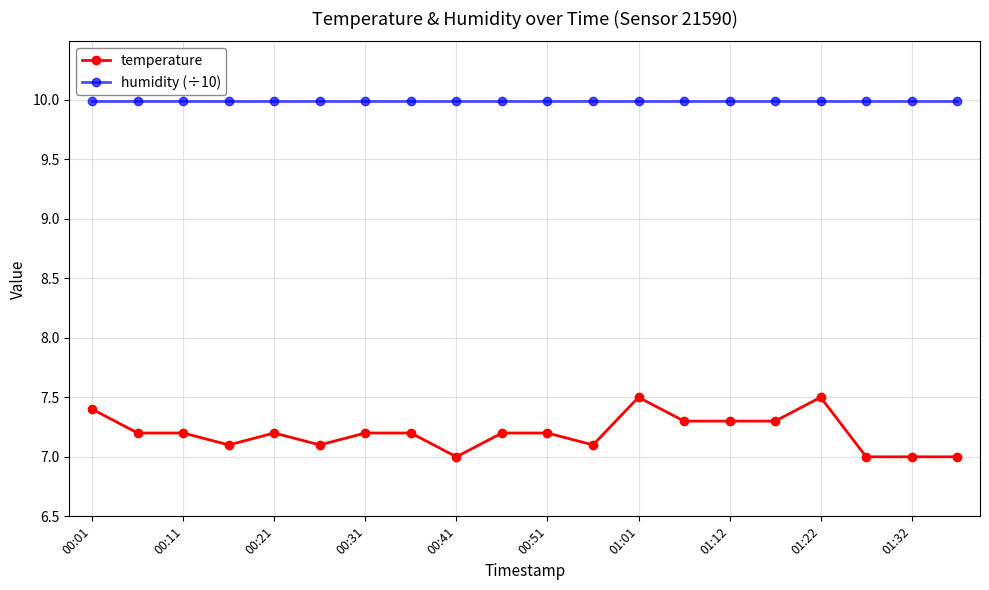

What is the average value of the humidity (÷10) series?

10.0